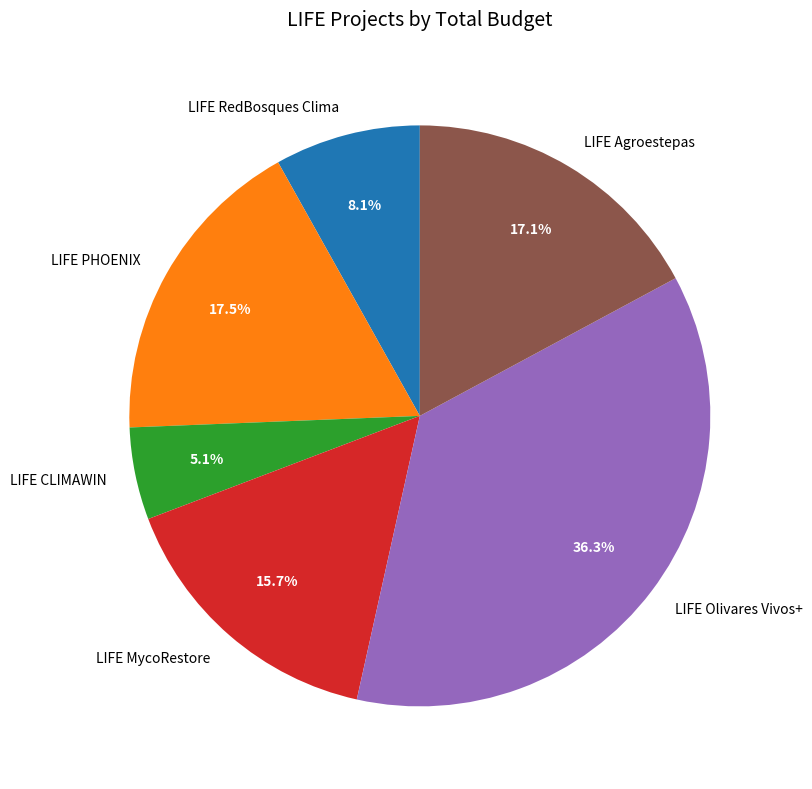

What percentage is the LIFE RedBosques Clima slice, to the nearest percent?

8%